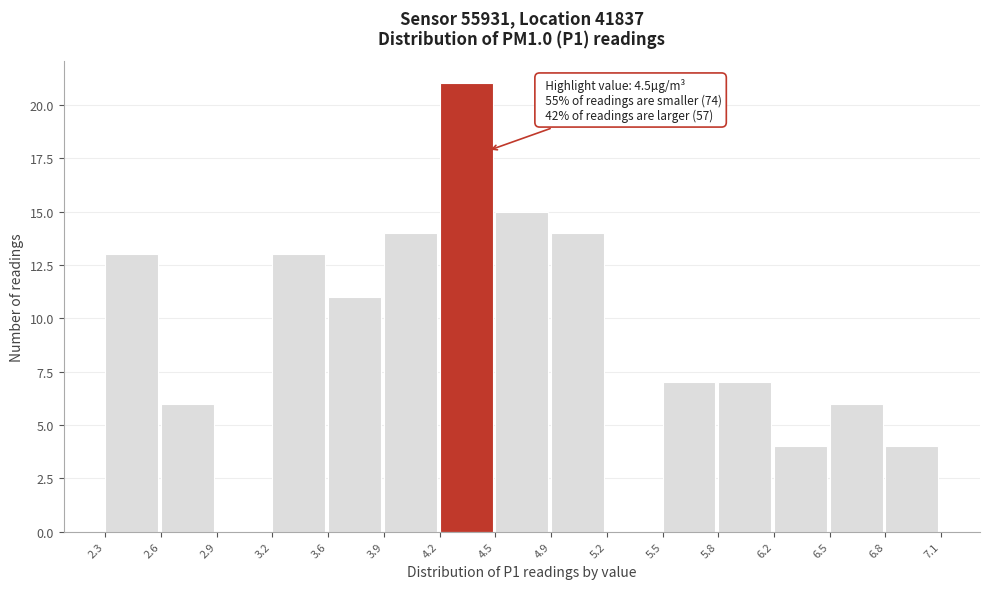

Which range on the x-axis has the tallest bar?

4.2 to 4.5